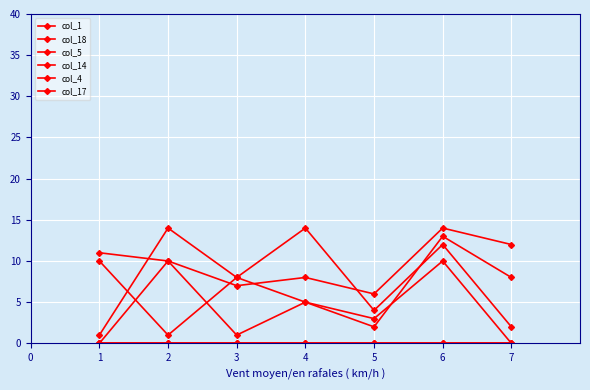

What is the value of the col_14 point at the 2nd from the left?

14